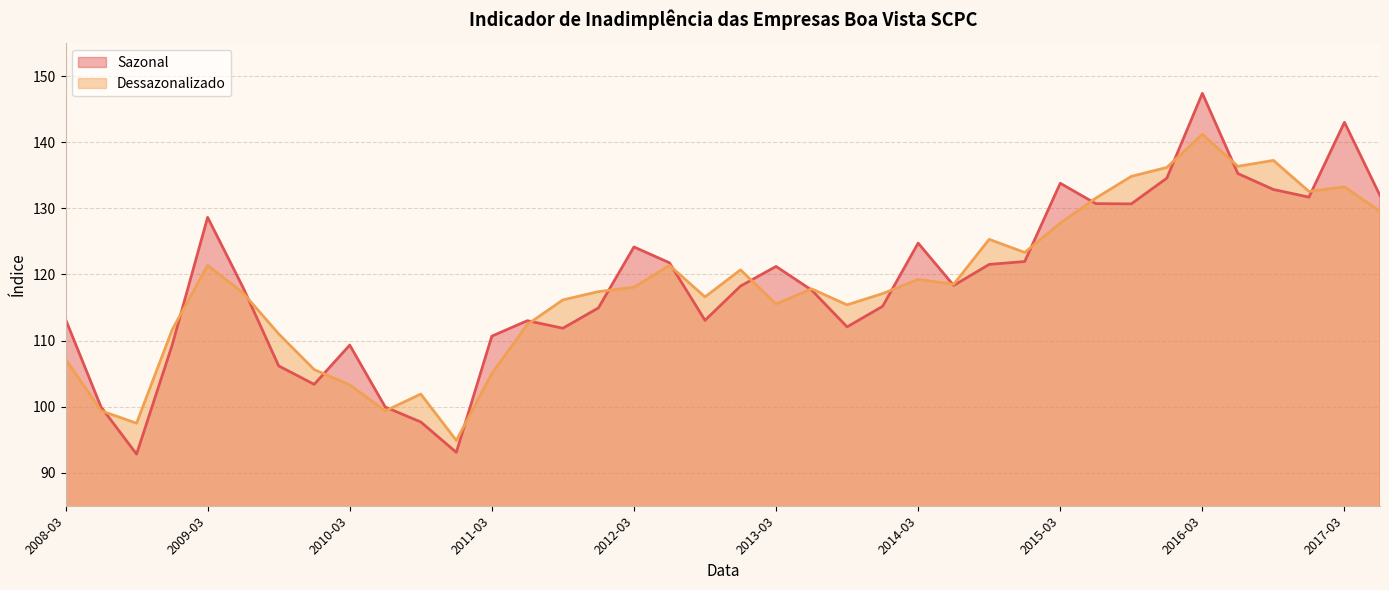

Which series has the widest spread of values?

Sazonal